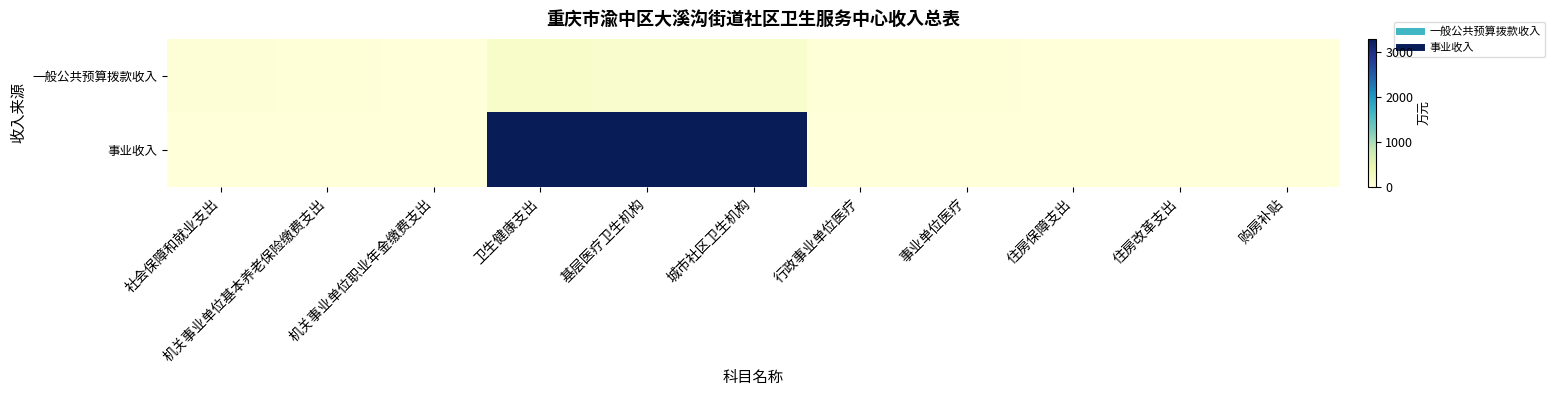

What is the spread (max minus min) of values at 城市社区卫生机构?

3162.8